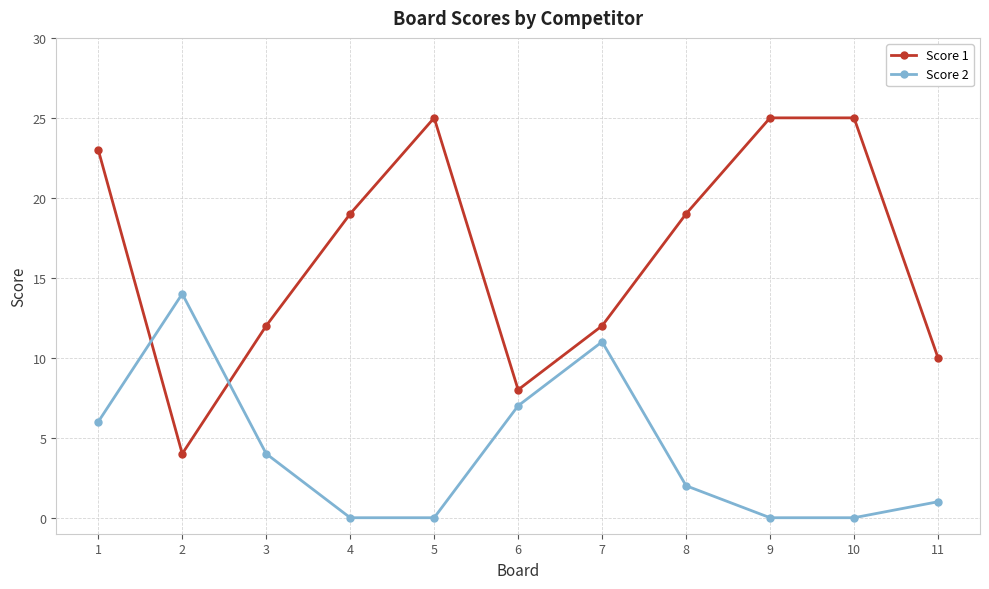

What is the difference between the second highest and minimum values in the Score 2 series?

11